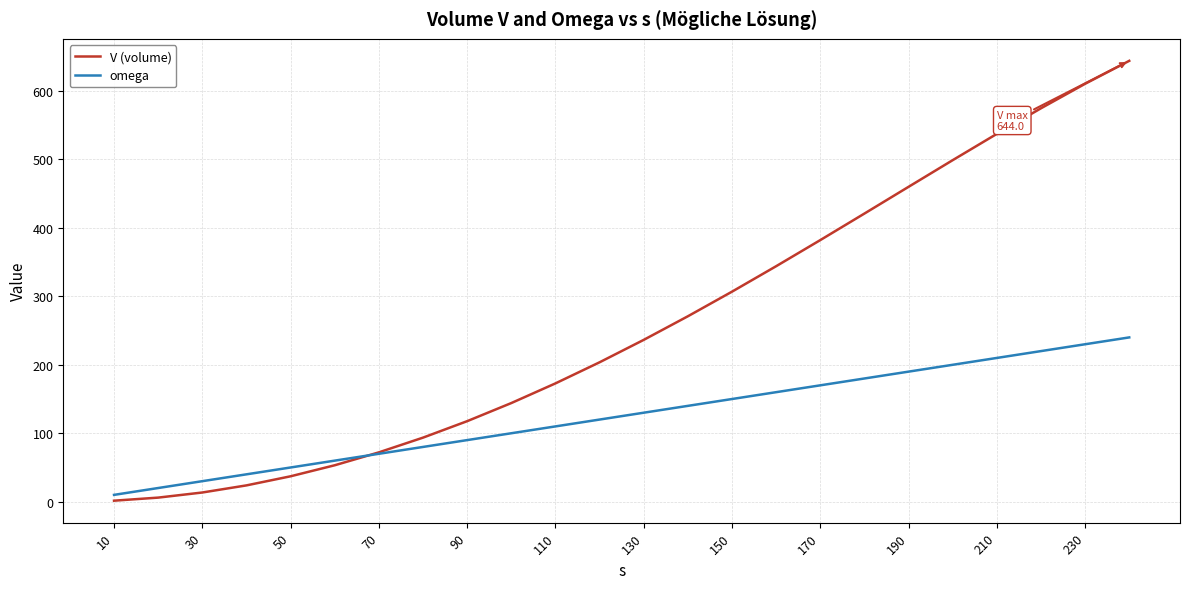

Which series has the widest spread of values?

V (volume)